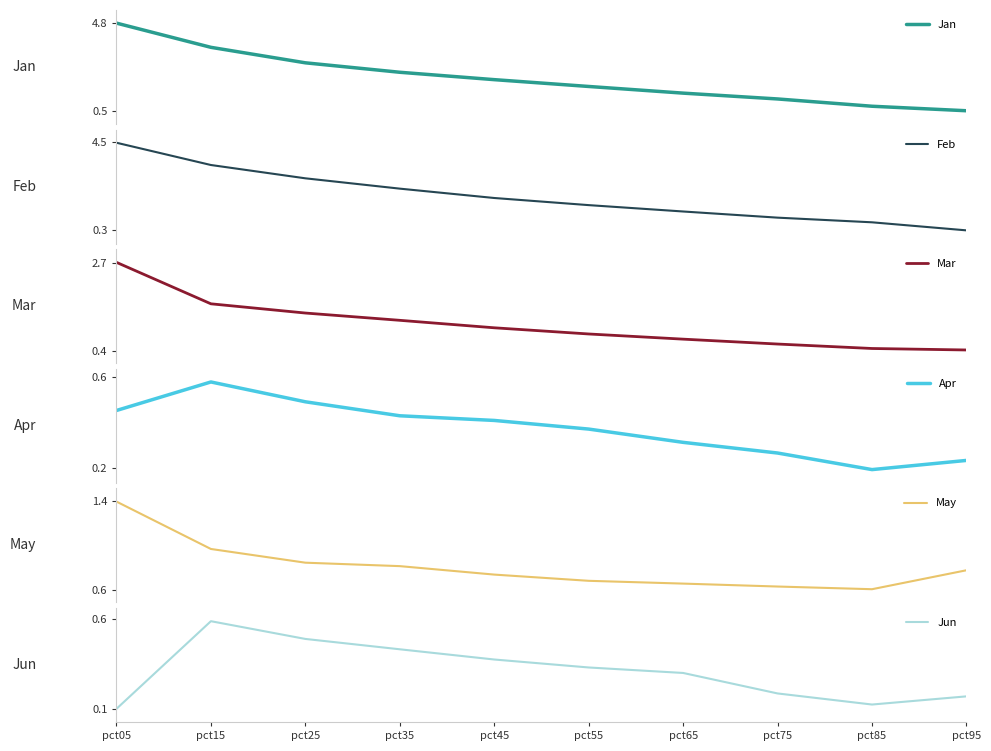

What are all the series names shown in the legend?

Jan, Feb, Mar, Apr, May, Jun